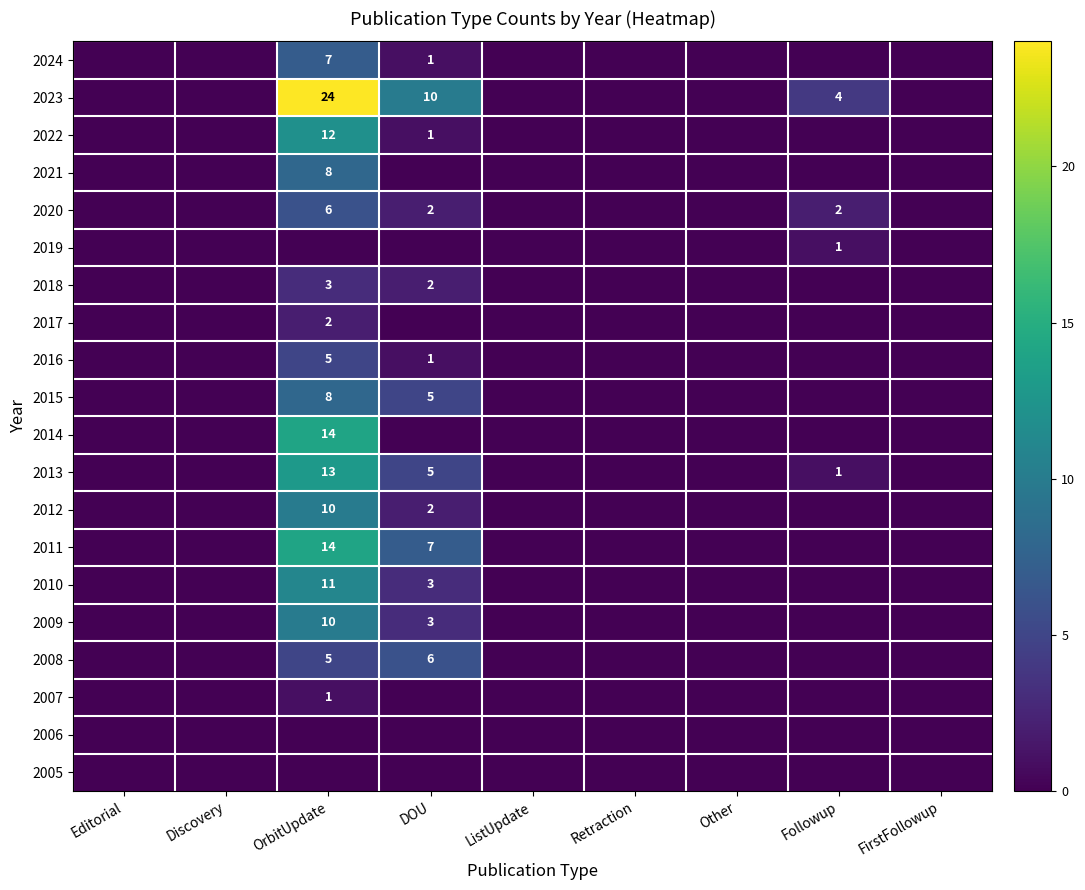

Is the value of 2017 at DOU greater than the value of 2010 at ListUpdate?

No